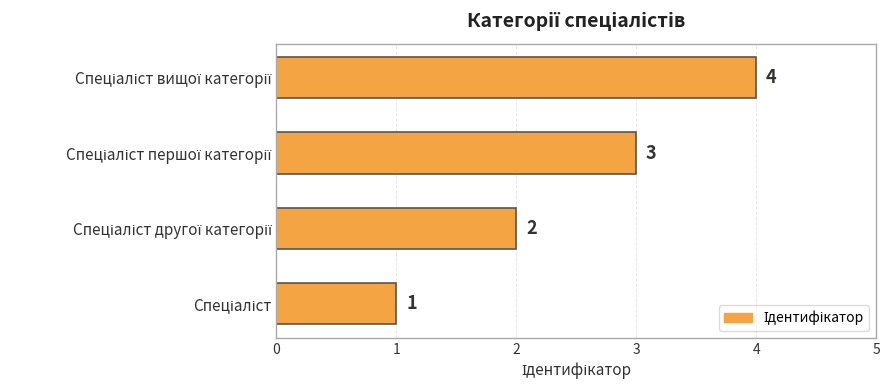

How many values are between 2 and 4?

3